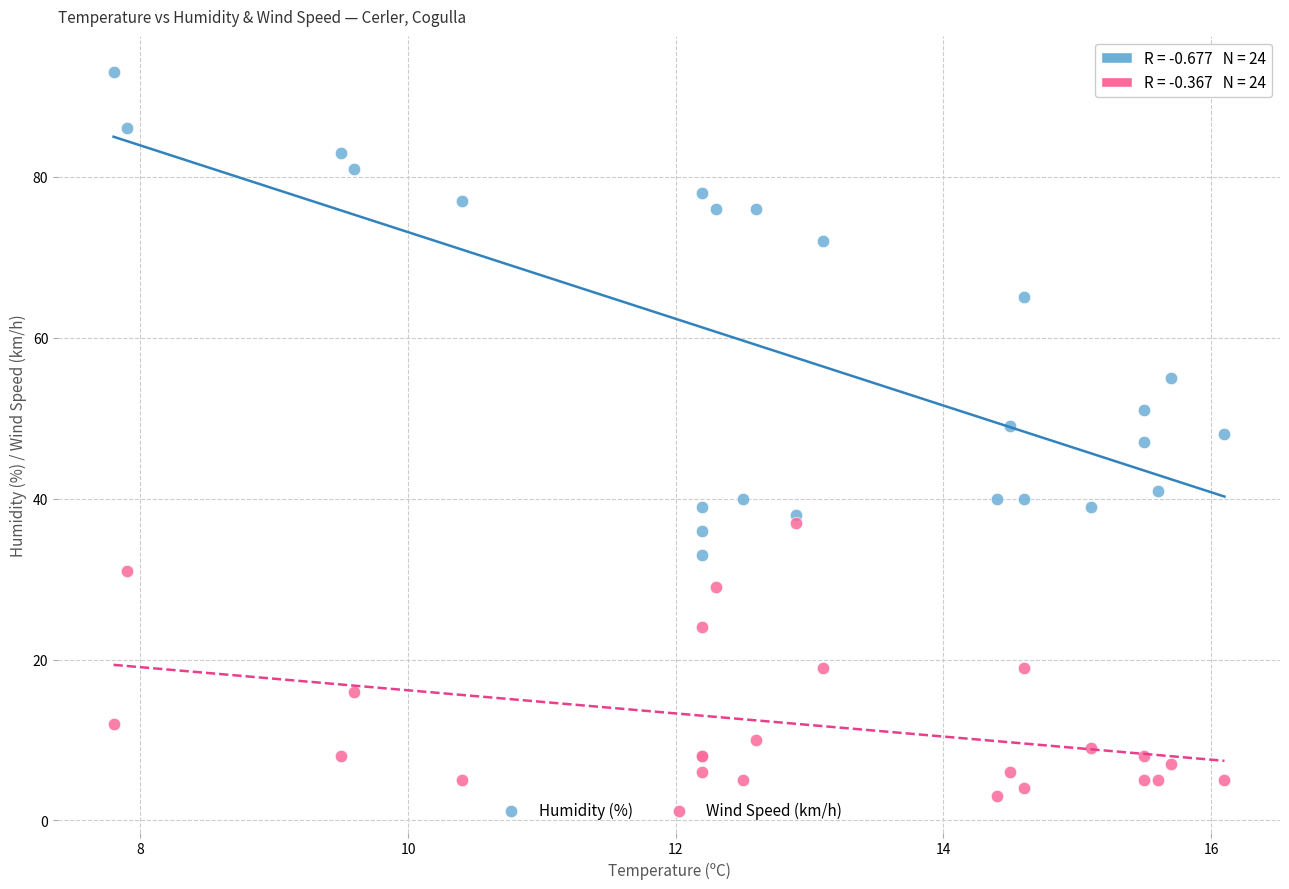

Which series has the largest Y range (max minus min)?

Humidity (%)